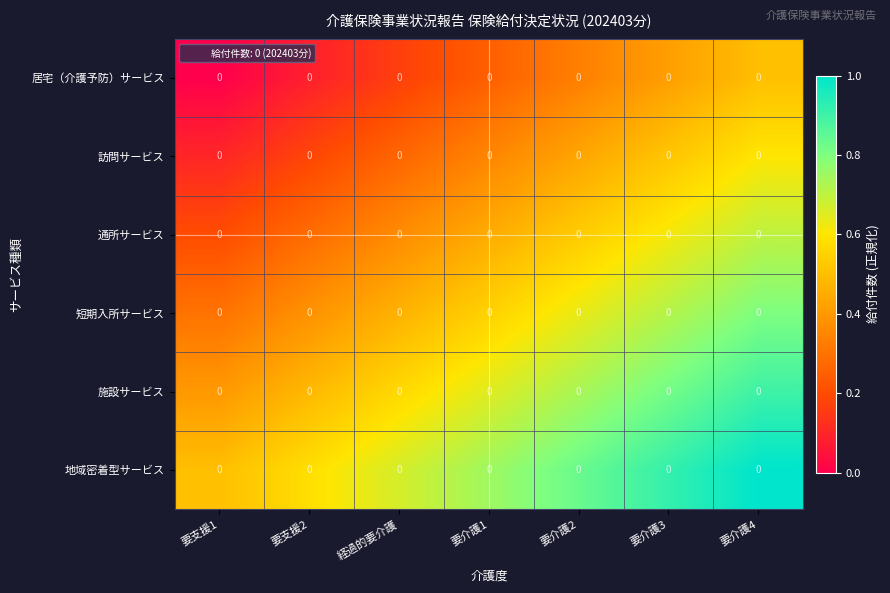

Which series has the widest spread of values?

居宅（介護予防）サービス